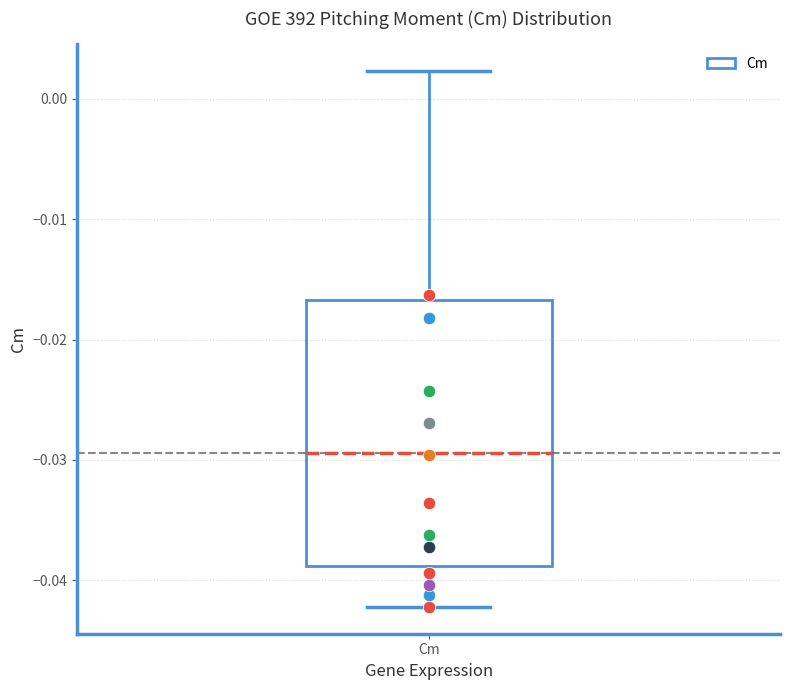

Where does the median line of the box for Cm sit on the y-axis? The values are not printed on the chart, so give them approximately, as read against the axis.

-0.029